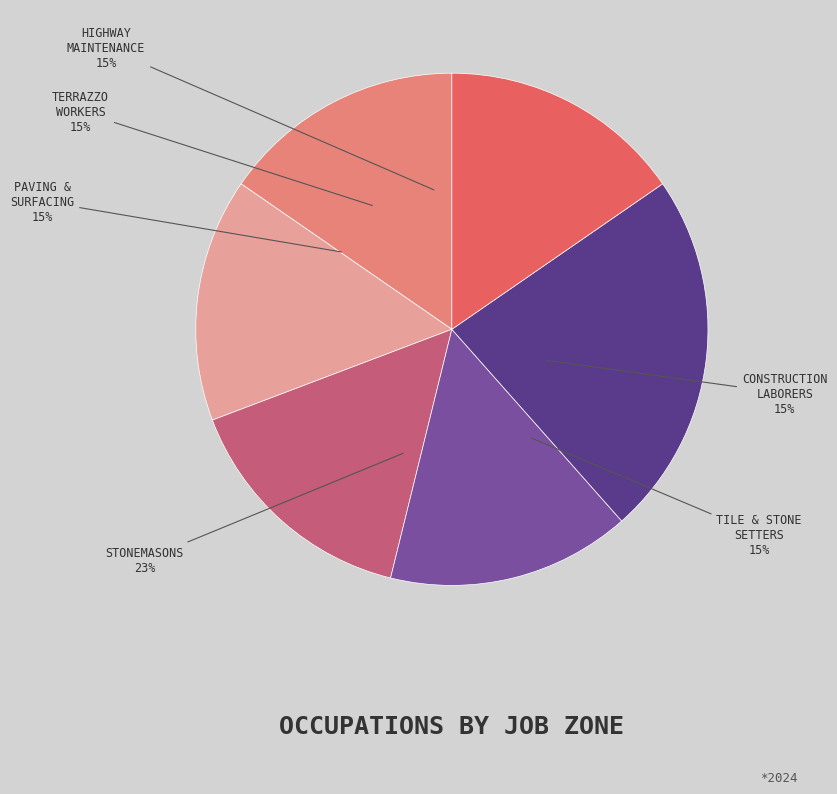

True or false: Construction Laborers accounts for 22% of the total.

False